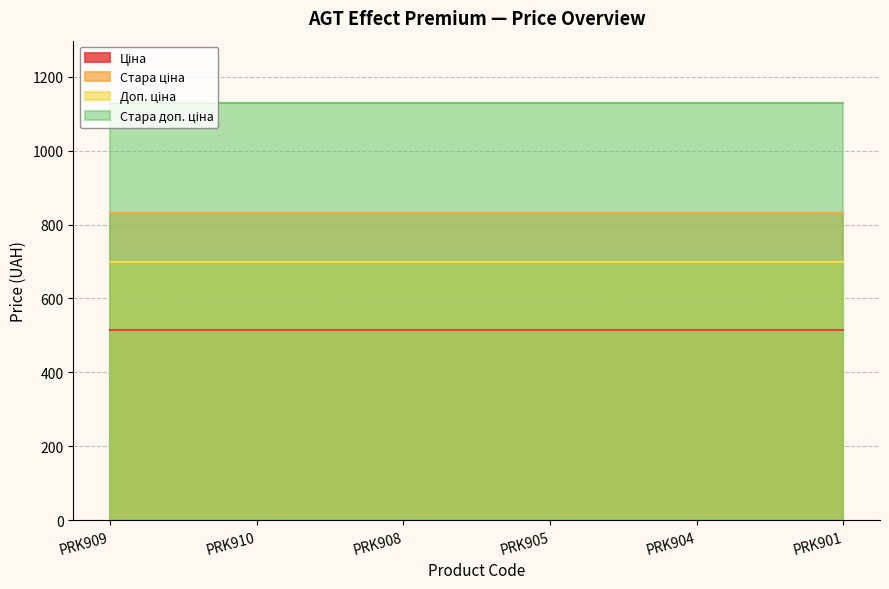

List the labels in order of Стара доп. ціна value, smallest first.

PRK909, PRK910, PRK908, PRK905, PRK904, PRK901